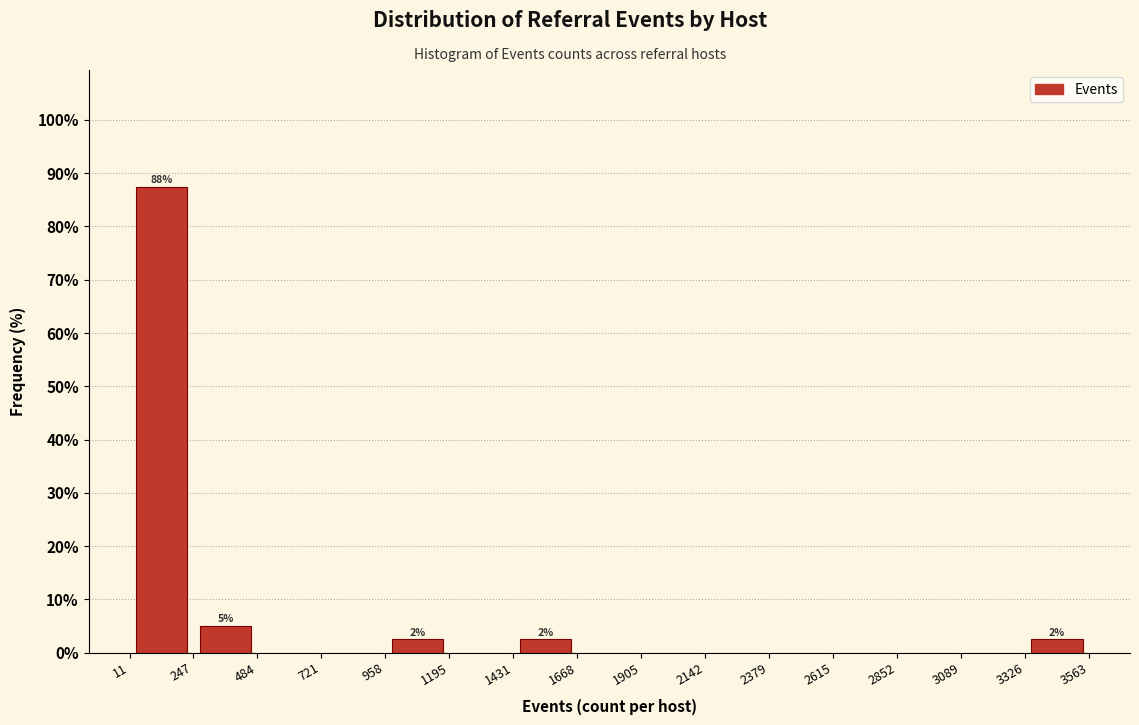

Which range on the x-axis has the tallest bar?

11 to 247